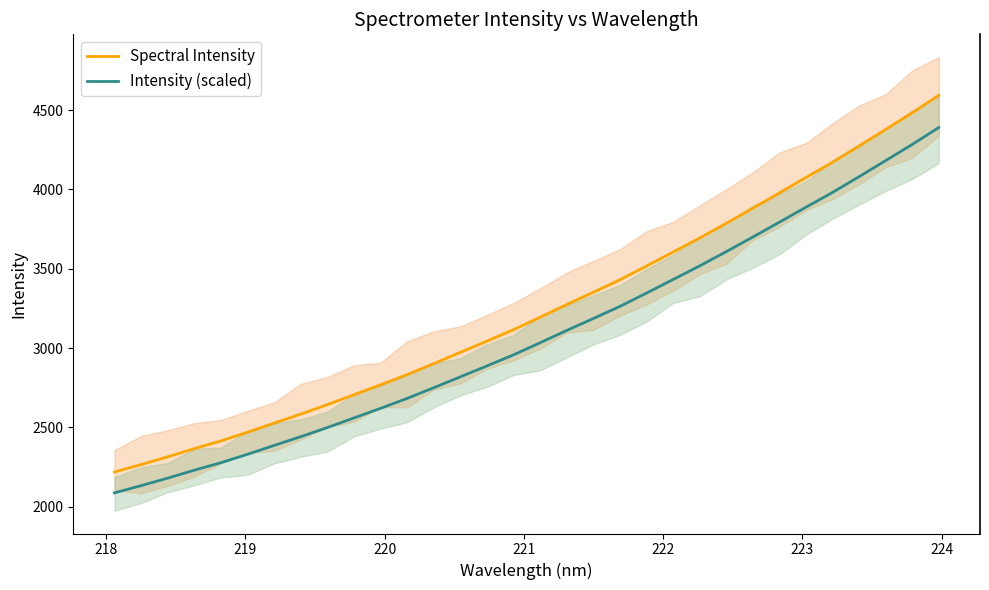

True or false: Intensity (scaled) and Spectral Intensity cross at least once.

False